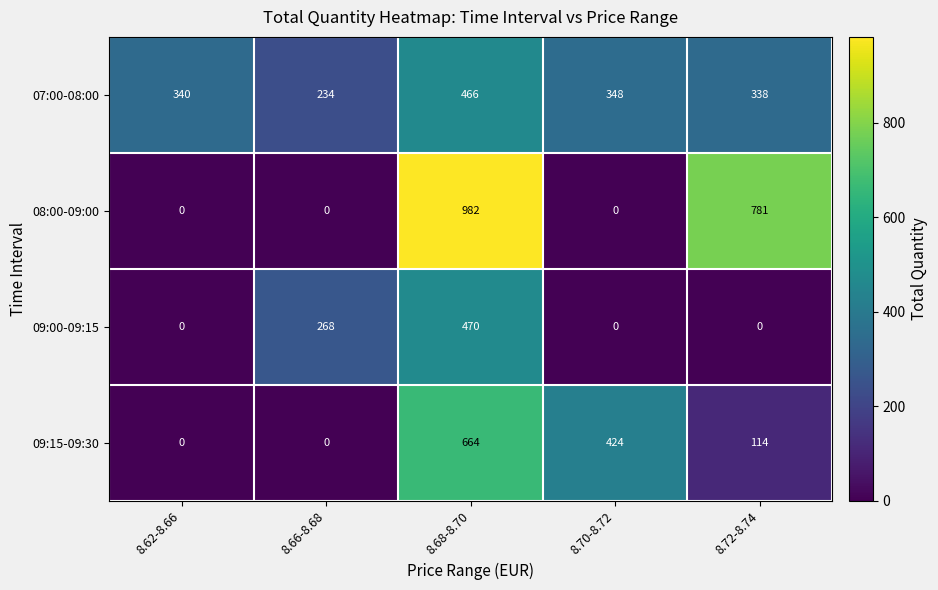

The 08:00-09:00 series shows 781 at 8.72-8.74. True or false?

True